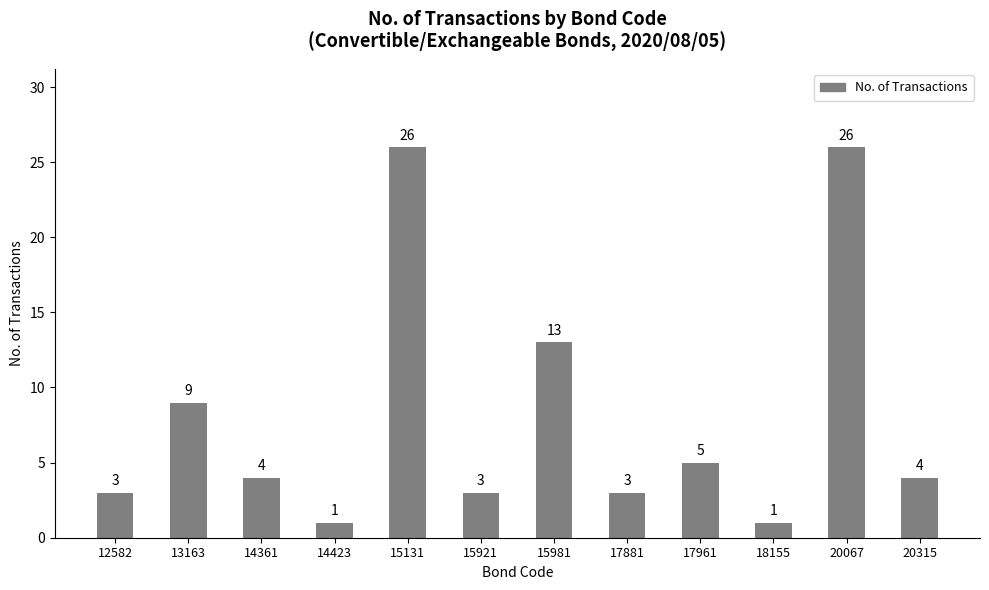

Does the chart contain stacked bars?

No